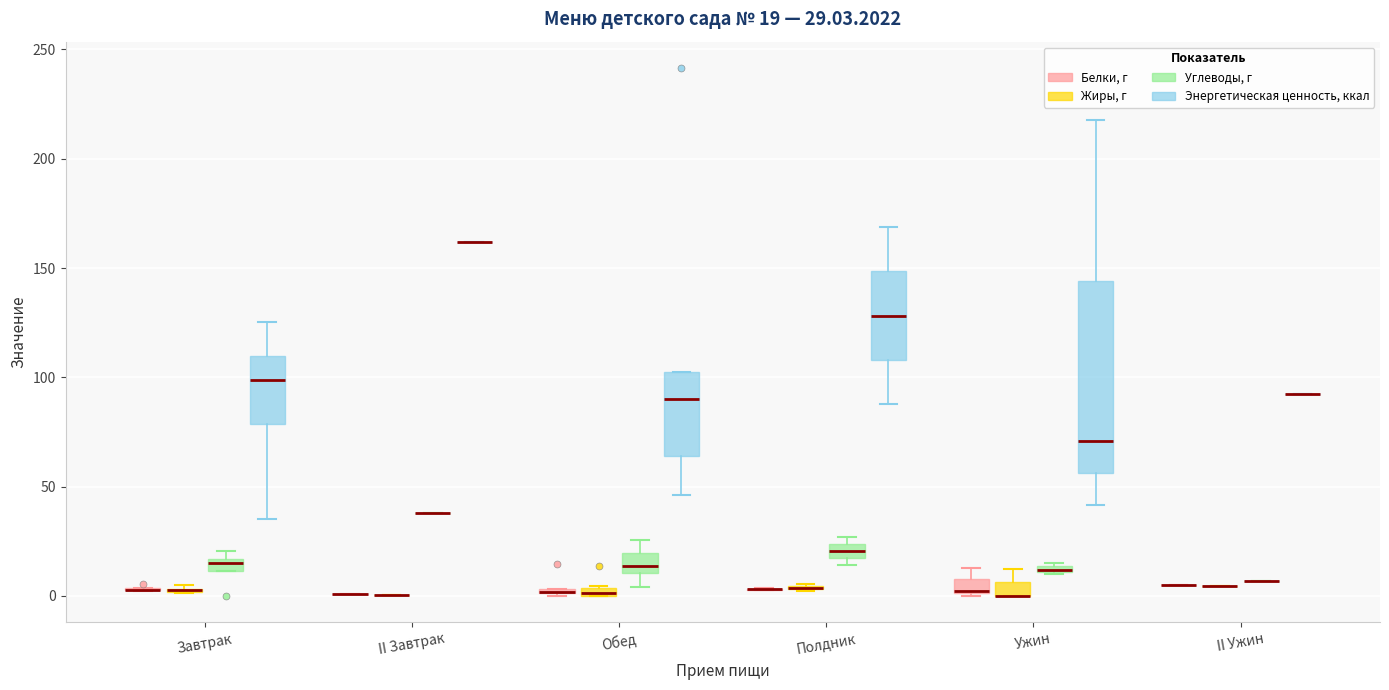

Which box is the tallest, from its lower edge to its upper edge?

Ужин (Энергетическая ценность, ккал)